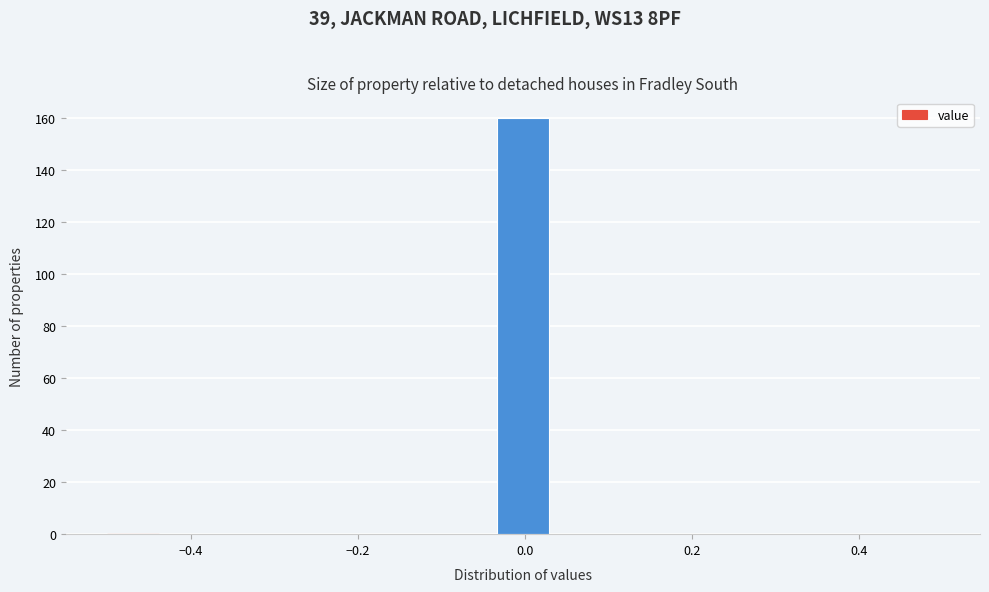

Around what value on the x-axis is the tallest bar? Give the approximate position of its centre, as read against the axis.

0.00